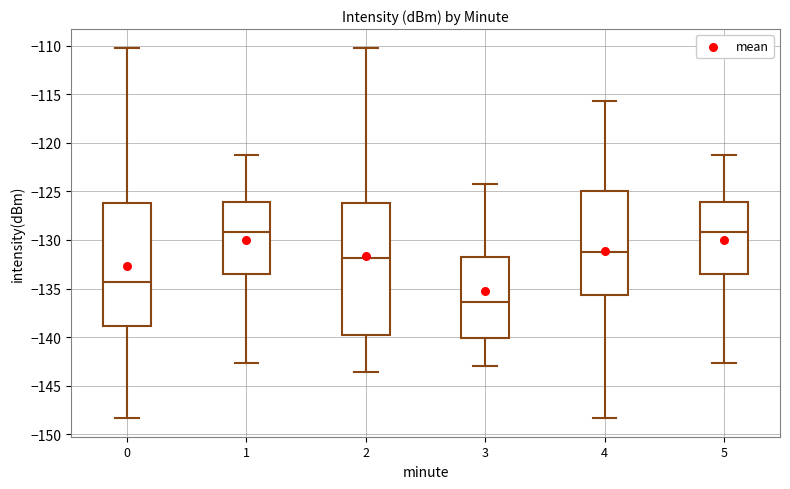

Reading left to right, transcribe this box plot: for each box, give where its median line is, the range the box spans, and where its two whiskers end, as read against the y-axis. The values are not printed on the chart, so give them approximately, as read against the axis.

0: median -134.5, box -139.0 to -126.0, whiskers -148.5 to -110.0
1: median -129.0, box -133.5 to -126.0, whiskers -142.5 to -121.5
2: median -132.0, box -140.0 to -126.0, whiskers -143.5 to -110.0
3: median -136.5, box -140.0 to -132.0, whiskers -143.0 to -124.0
4: median -131.0, box -135.5 to -125.0, whiskers -148.5 to -115.5
5: median -129.0, box -133.5 to -126.0, whiskers -142.5 to -121.5